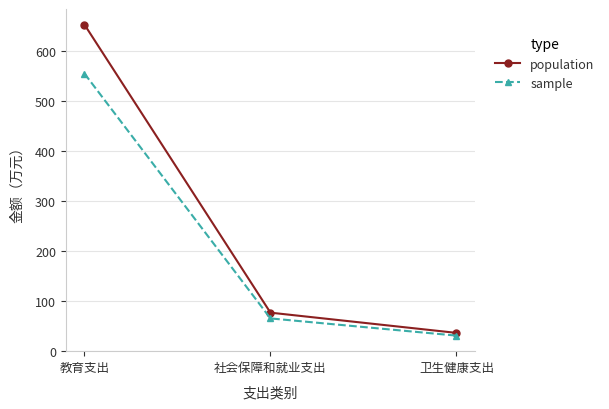

List the series in order of their peak value, highest first.

population, sample